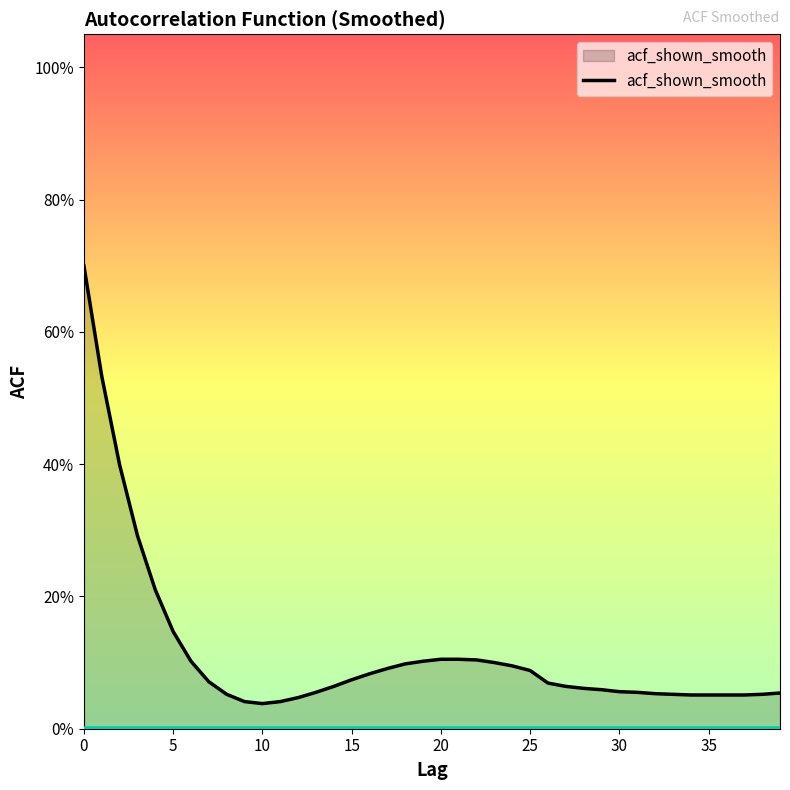

True or false: the data has more than 1 interior local peaks.

False